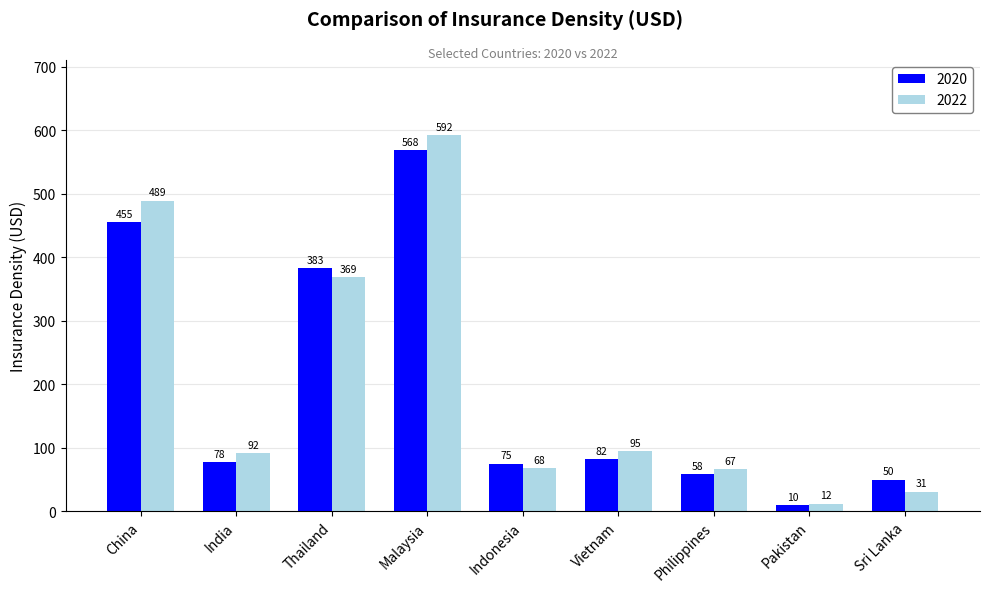

What is the total value across all series at India?

170